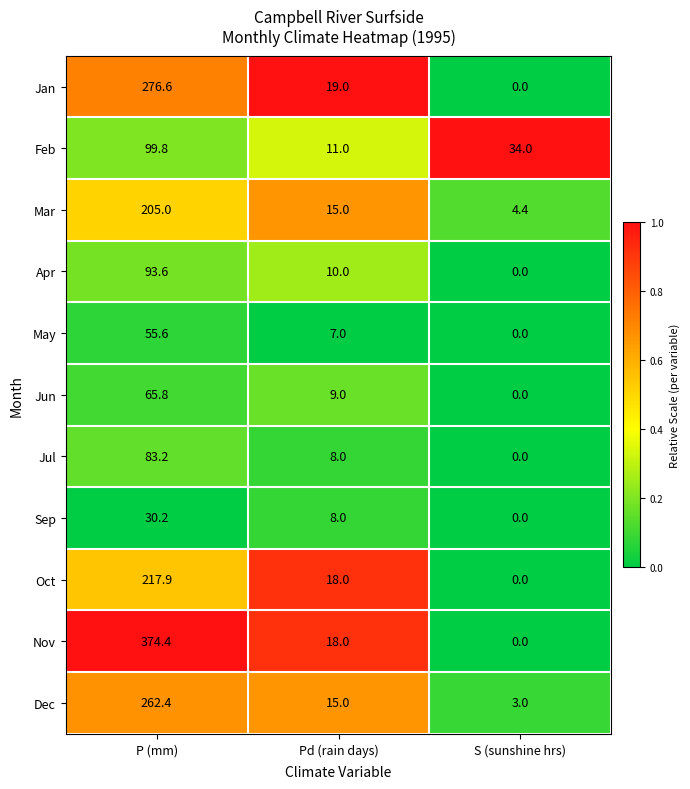

At which category is the sum across all series the highest?

P (mm)